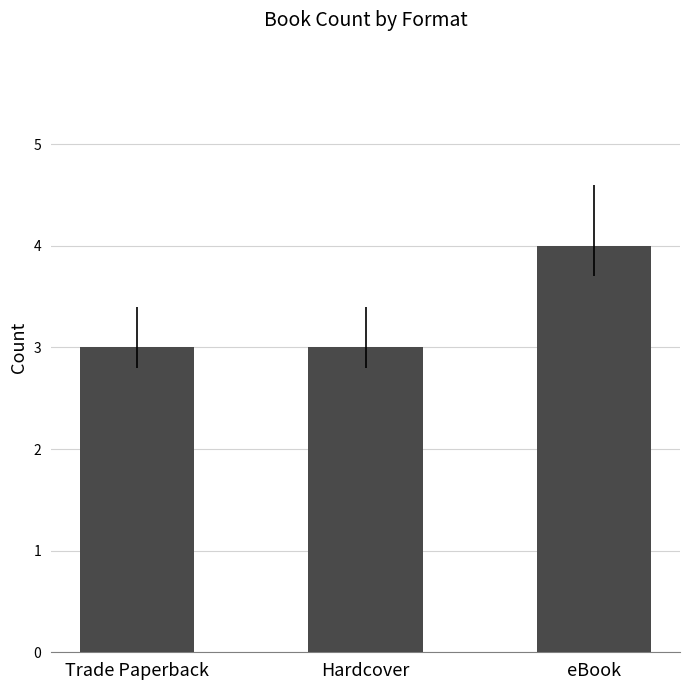

How many values are between 3 and 4?

3